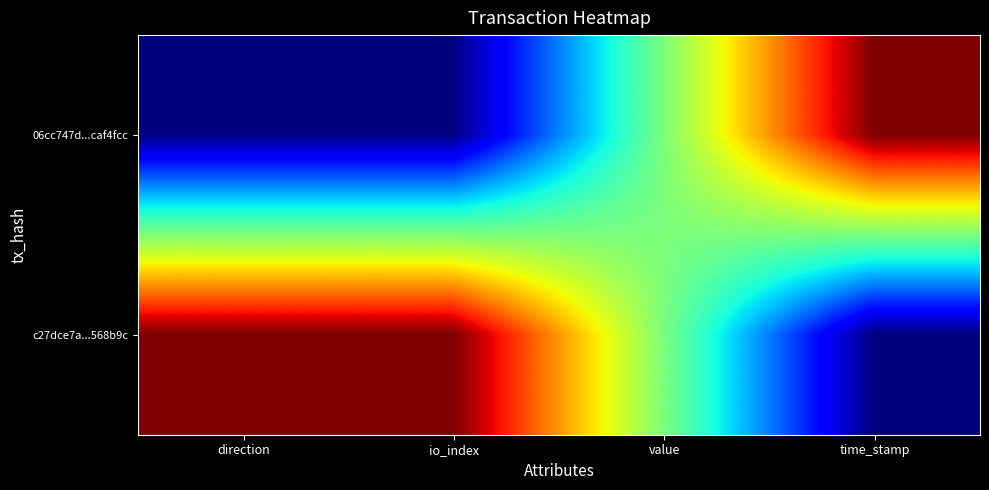

Which has a higher value, time_stamp or value?

time_stamp